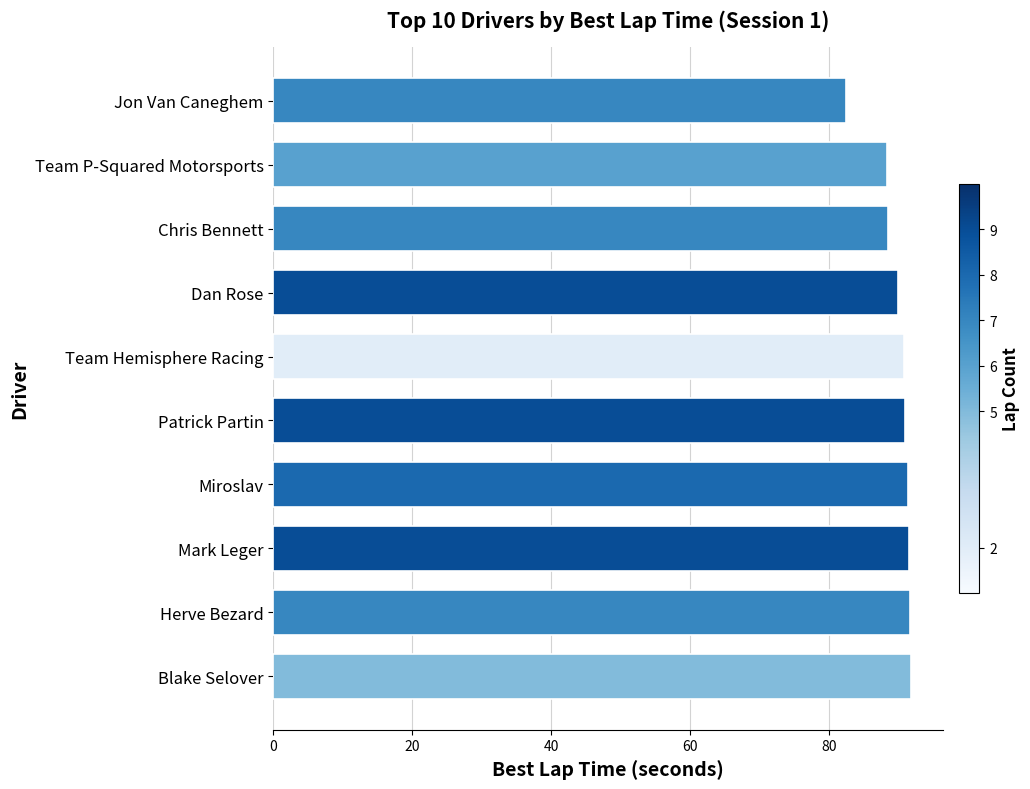

The value at Chris Bennett is 88.5. True or false?

True